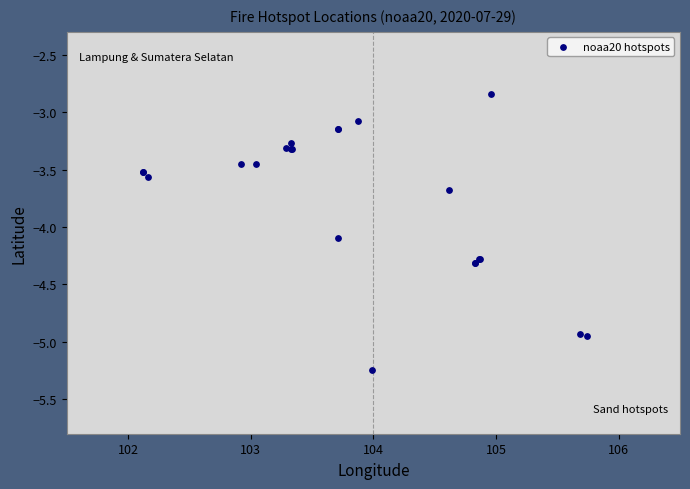

What Y value in the scatter plot is closest to -4?

-4.1